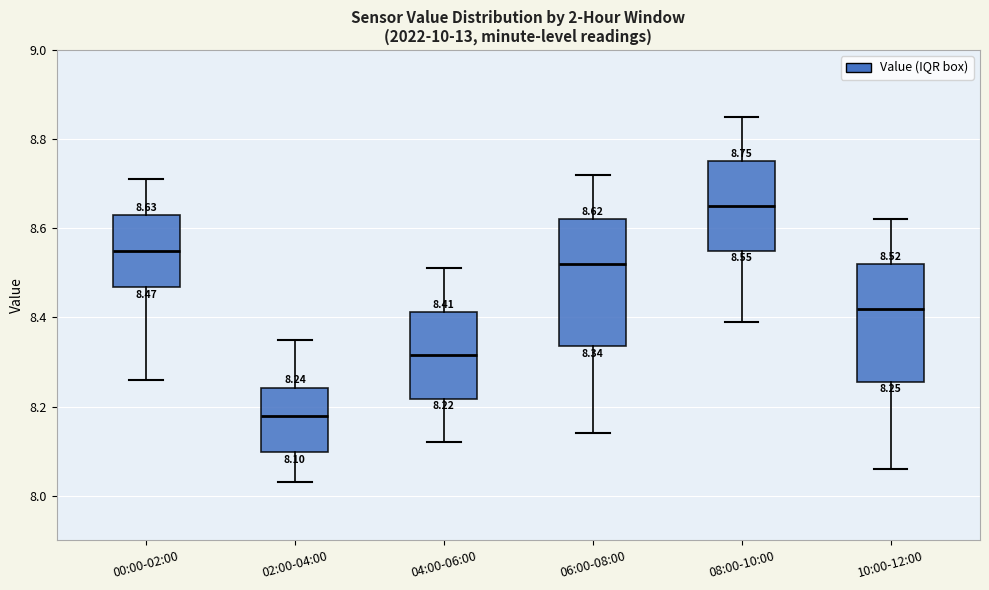

Which box's median line is the highest?

08:00-10:00